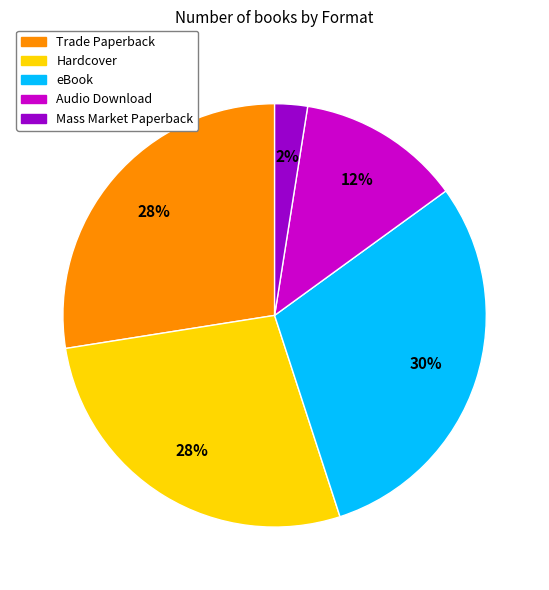

To the nearest percent, what is the combined percentage of Audio Download and eBook?

43%